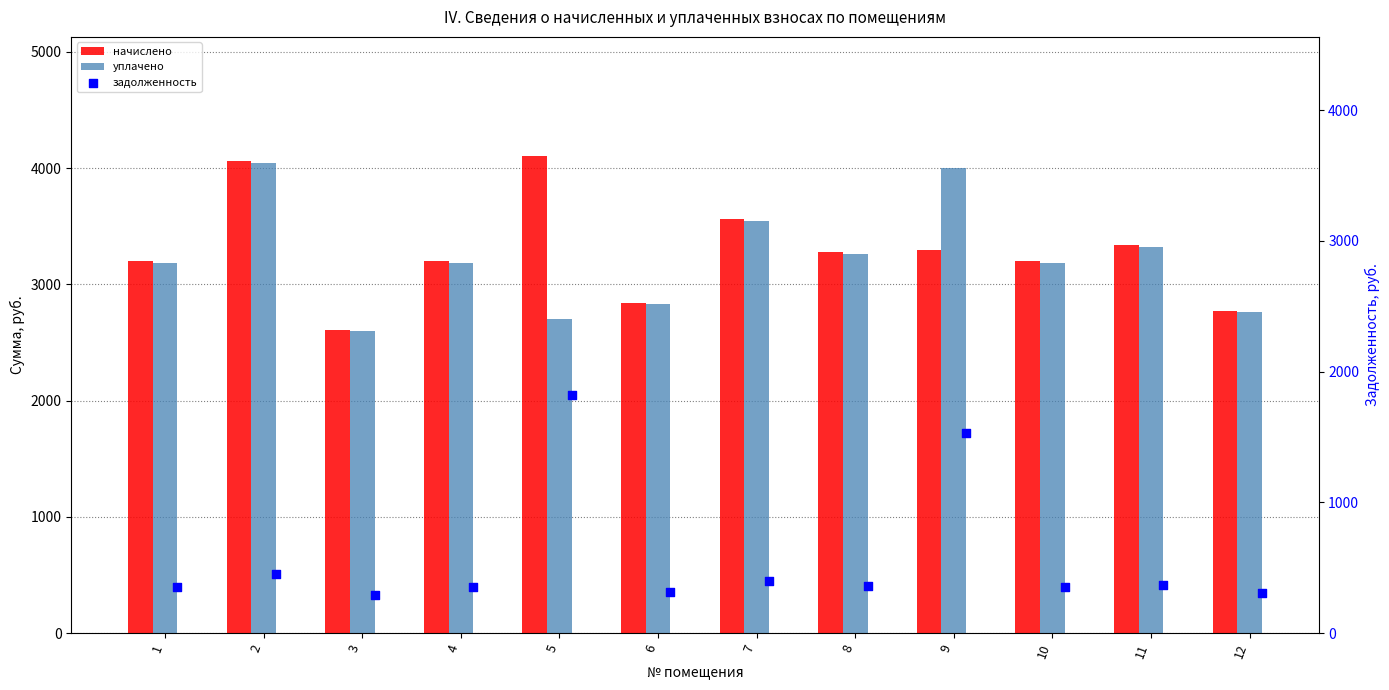

Which series has the largest Y range (max minus min)?

задолженность